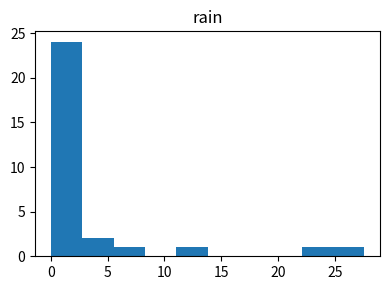

Reading left to right, transcribe this chart: for each bar, give the range it covers on the x-axis and its height. Neither the bar edges nor the heights are printed on the chart, so give them approximately, as read against the axes.

0.0 to 3.0: 24
3.0 to 5.5: 2
5.5 to 8.5: 1
8.5 to 11.0: 0
11.0 to 14.0: 1
14.0 to 16.5: 0
16.5 to 19.5: 0
19.5 to 22.0: 0
22.0 to 25.0: 1
25.0 to 27.5: 1